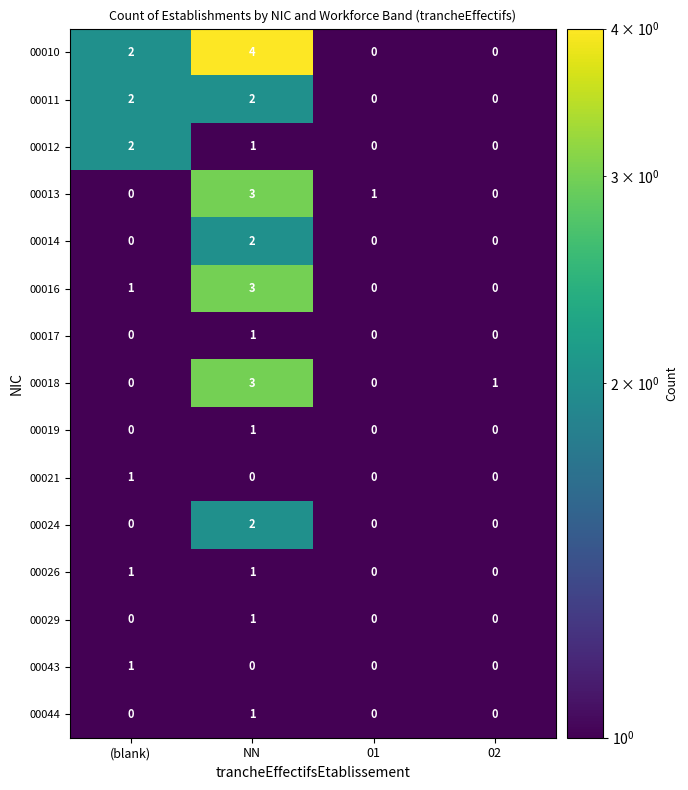

How many categories are shown in the chart?

4